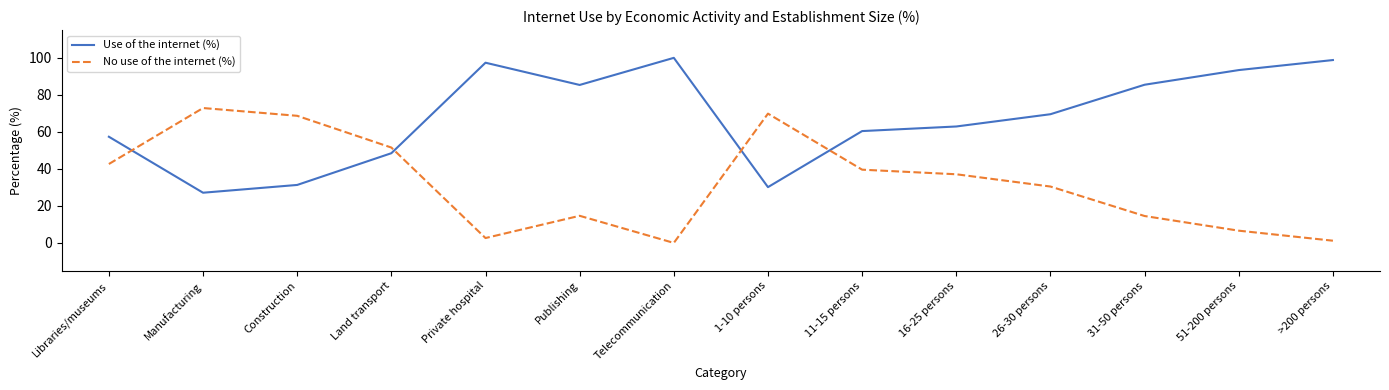

What is the sum of all Use of the internet (%) values?

947.7